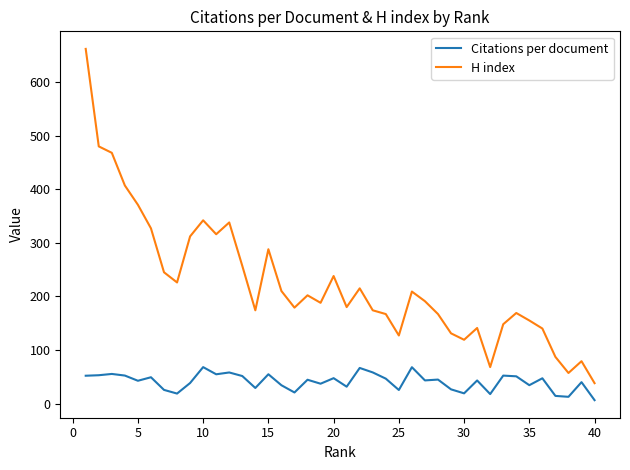

What is the minimum value for H index?

38.0